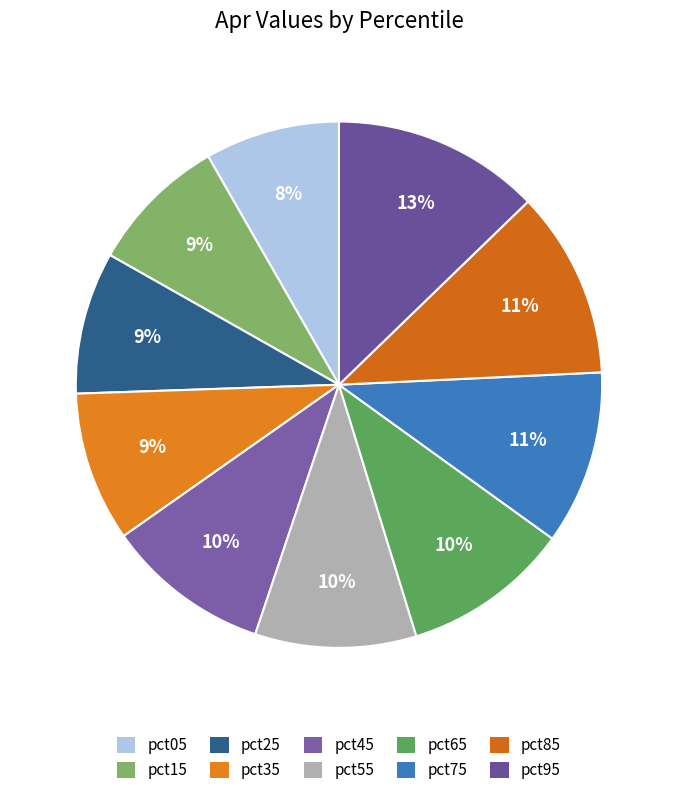

What is the largest slice in the pie chart?

pct95